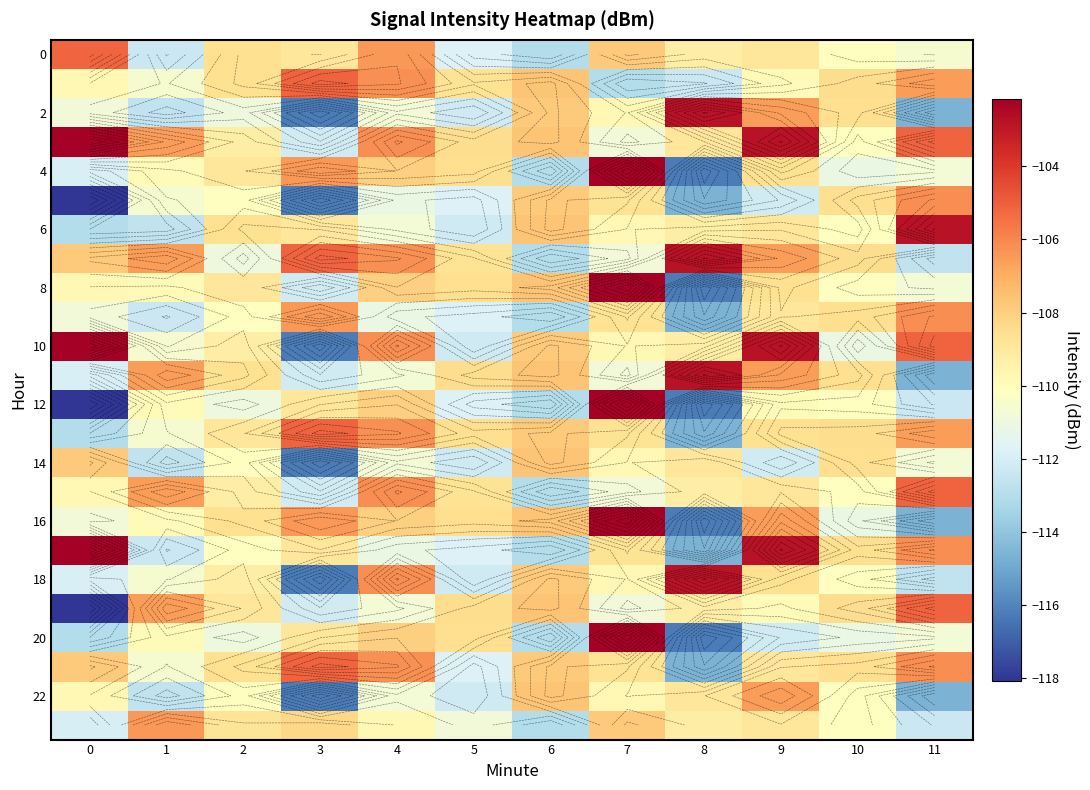

Is the value of row_16 at 7 greater than the value of row_14 at 10?

Yes